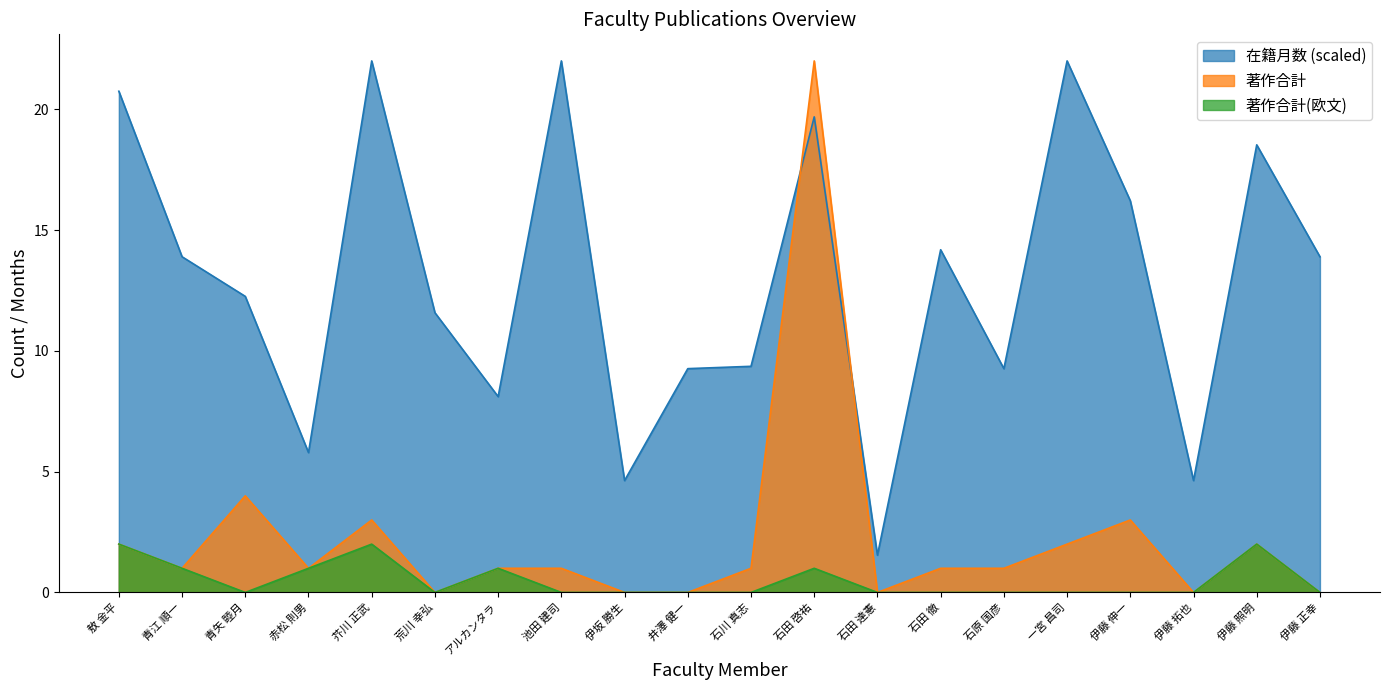

The value of 在籍月数 at 石田 達憲 is 1.5. True or false?

True